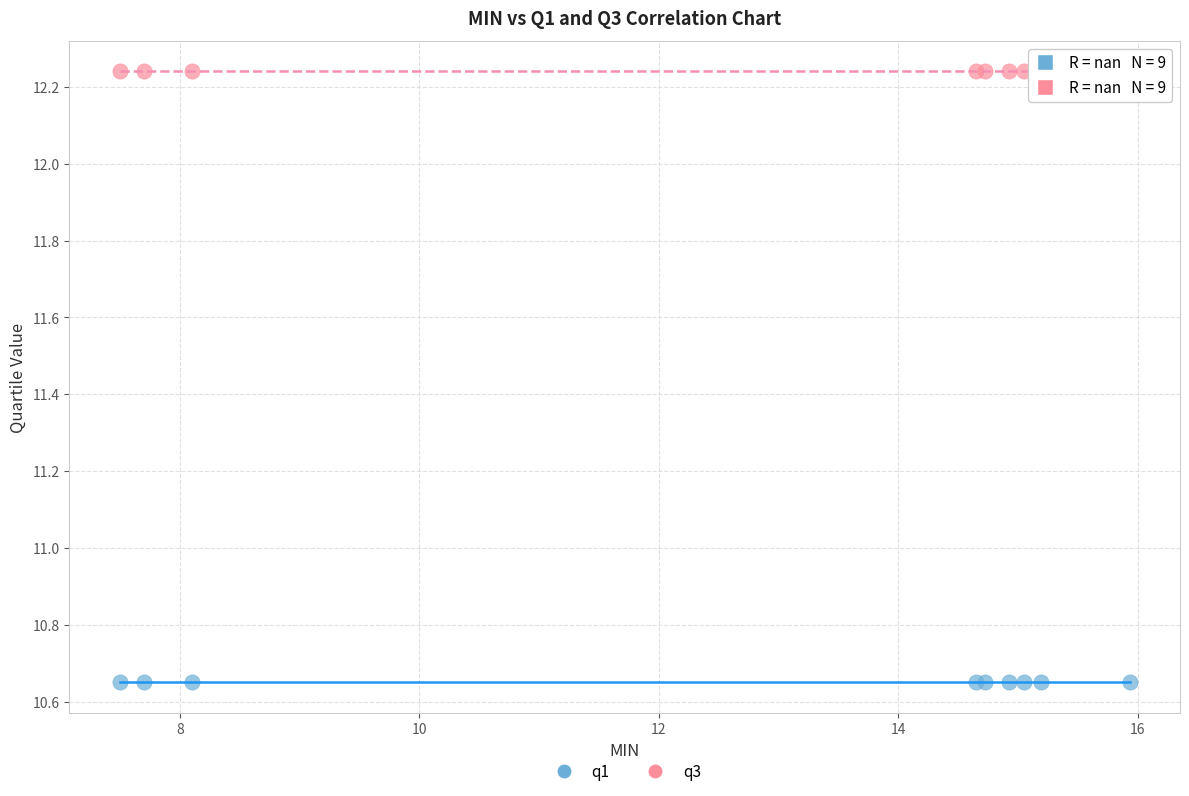

Which series reaches the maximum Y coordinate?

q3